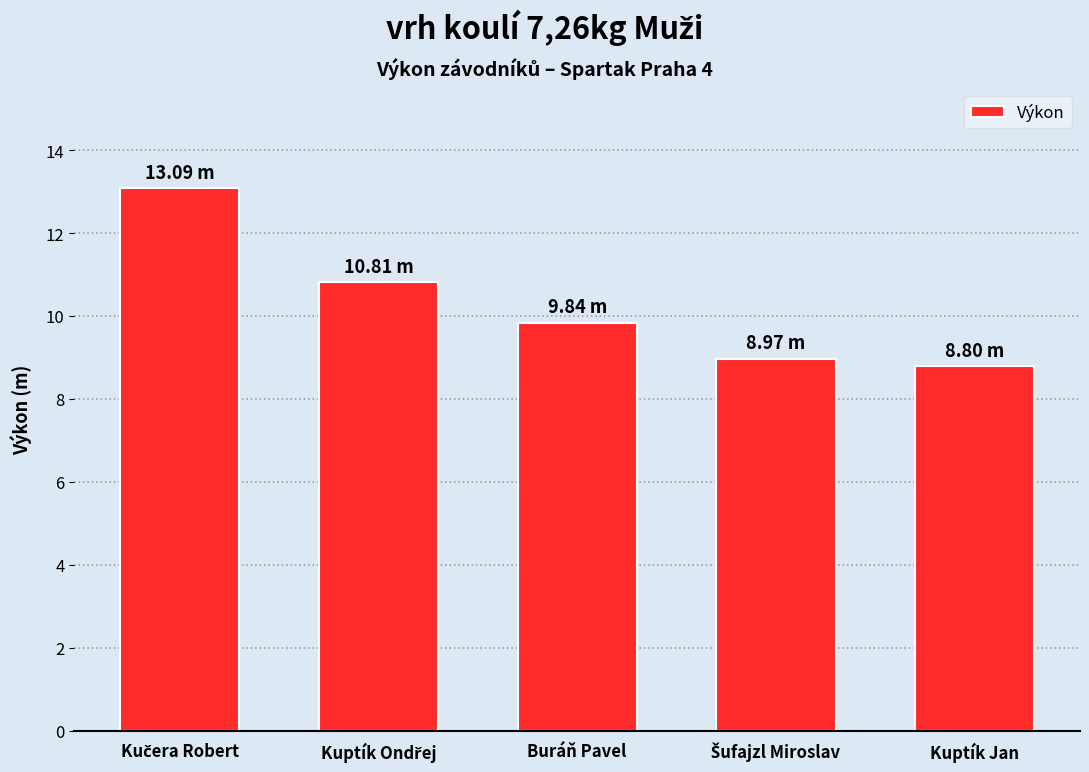

Which category has the lowest value across all series?

Kuptík Jan